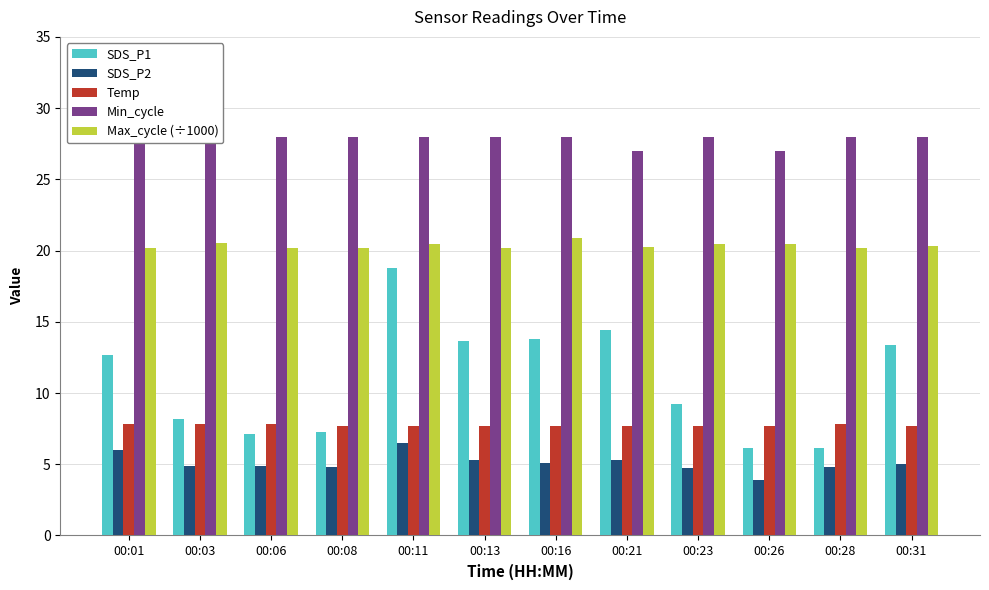

What is the maximum value for SDS_P2?

6.5